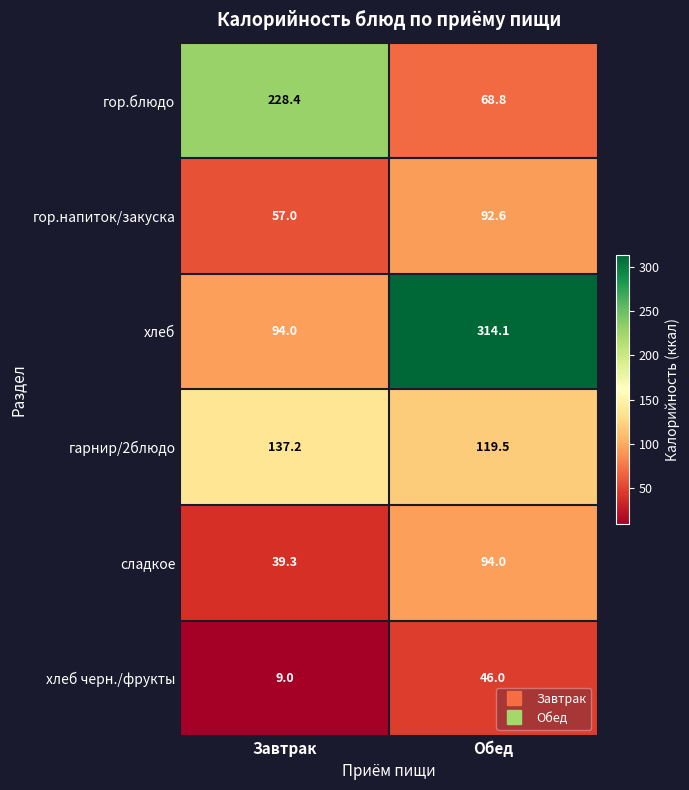

At which label is хлеб черн./фрукты closest to 27?

Завтрак